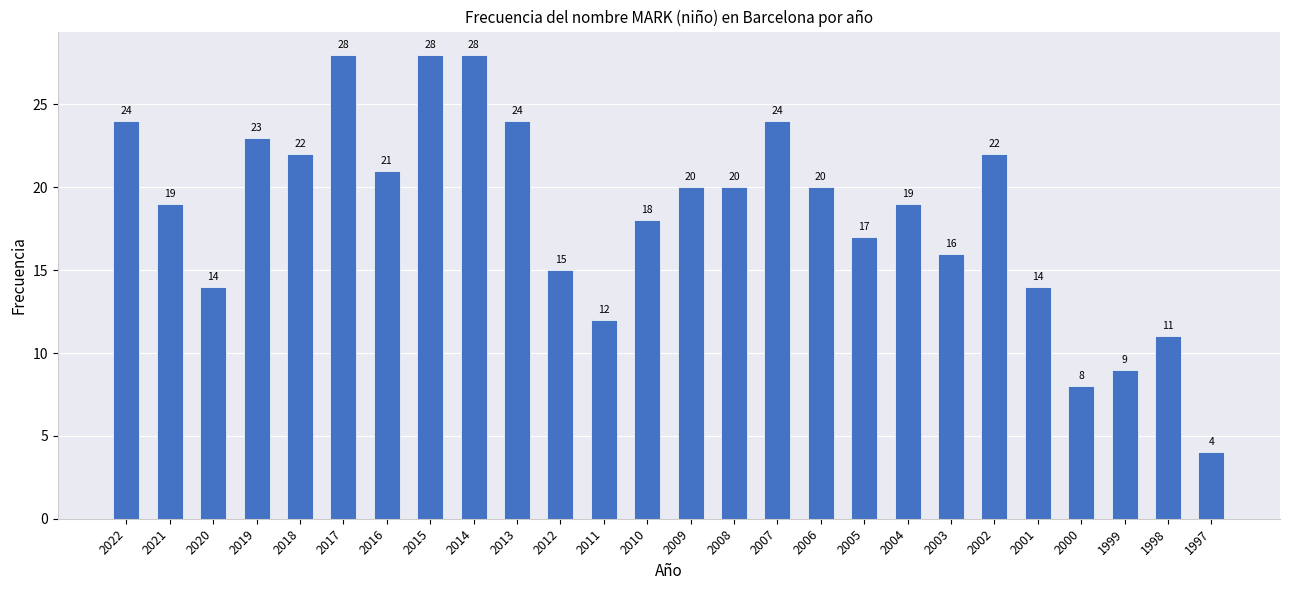

What is the average value?

18